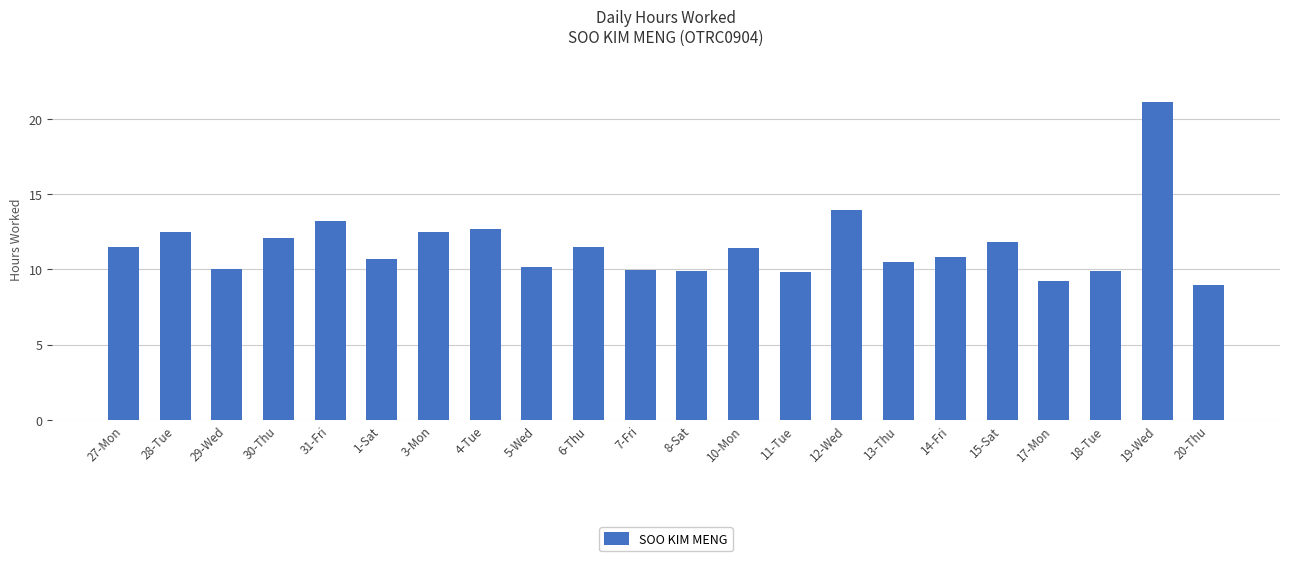

Which has a higher value, 29-Wed or 31-Fri?

31-Fri